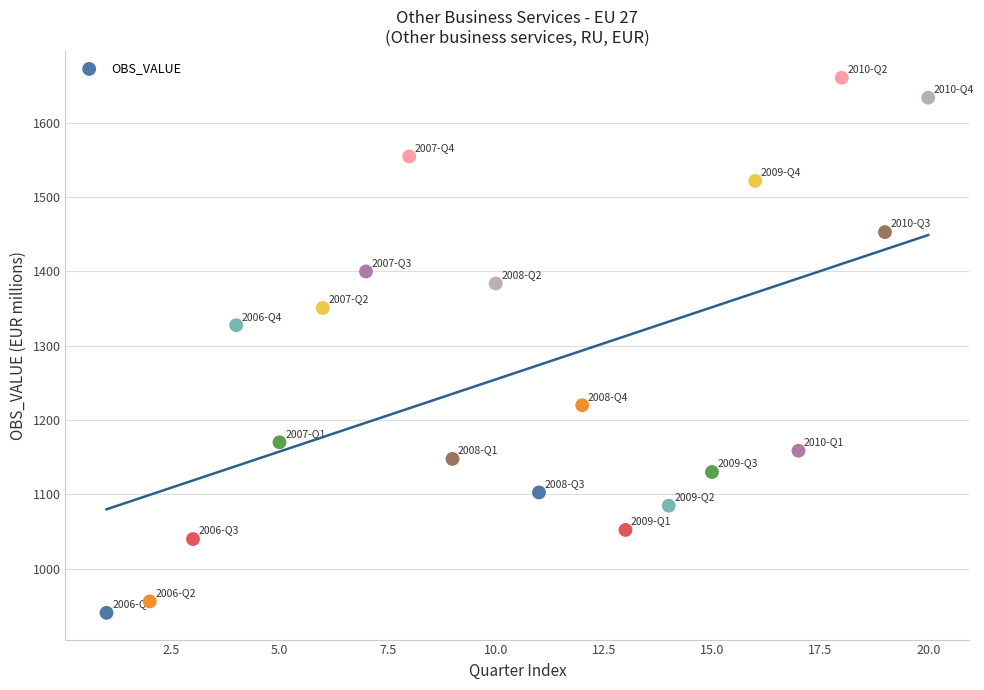

What is the range of Y values (max minus min)?

720.0